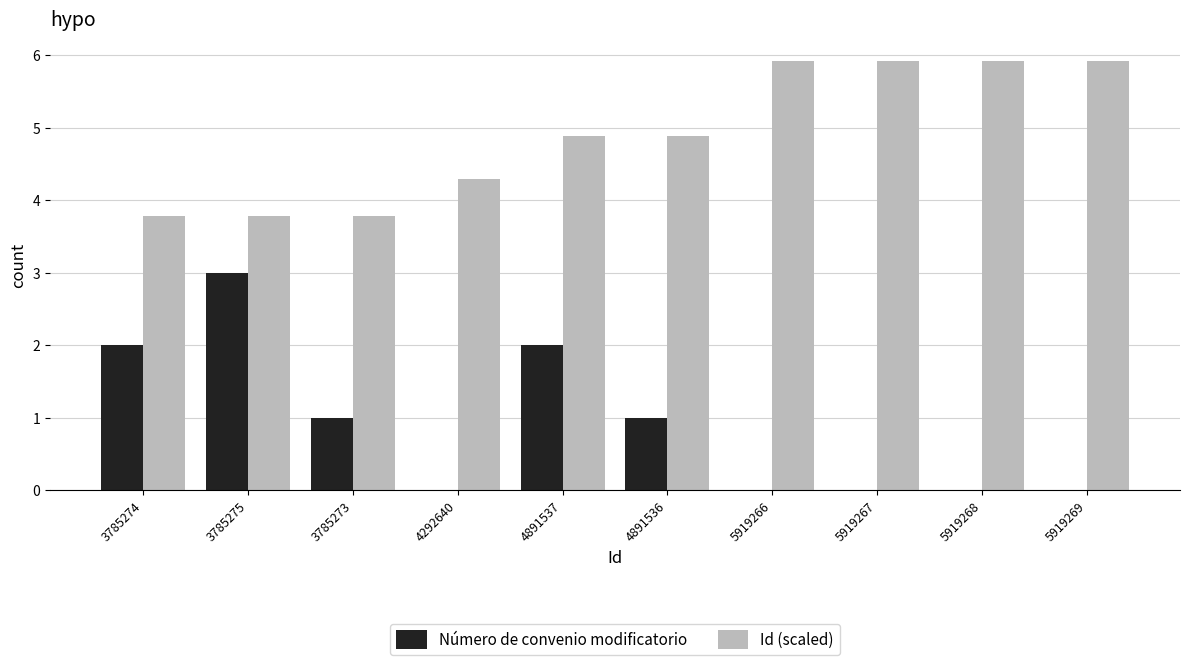

Reading left to right, transcribe all the data shown in this chart.

Número de convenio modificatorio: 3785274=2.0	3785275=3.0	3785273=1.0	4292640=0.0	4891537=2.0	4891536=1.0	5919266=0.0	5919267=0.0	5919268=0.0	5919269=0.0
Id (scaled): 3785274=3.8	3785275=3.8	3785273=3.8	4292640=4.3	4891537=4.9	4891536=4.9	5919266=5.9	5919267=5.9	5919268=5.9	5919269=5.9